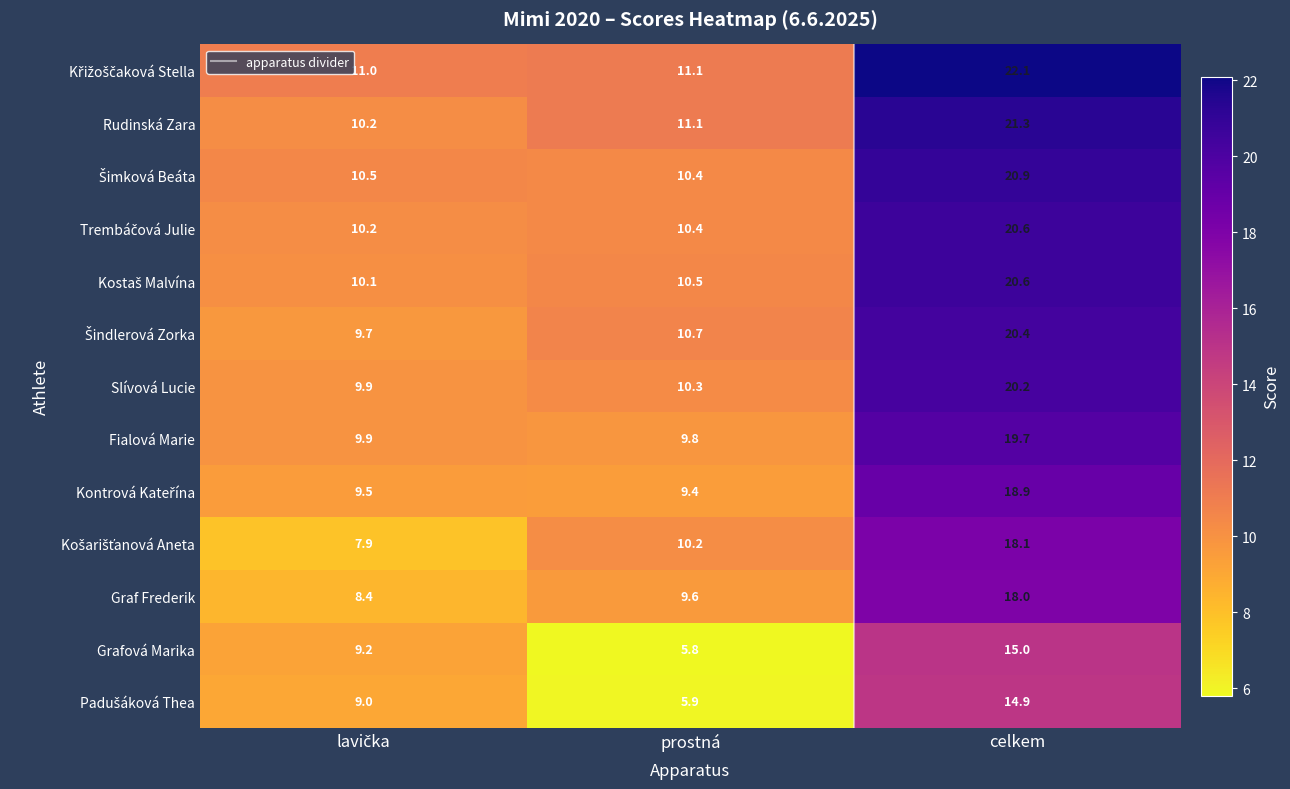

At which label does Rudinská Zara reach its peak?

celkem